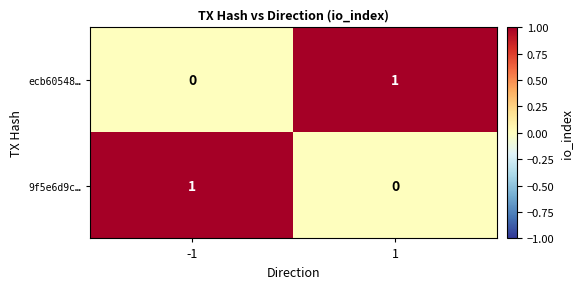

Count the number of categories in the chart.

2